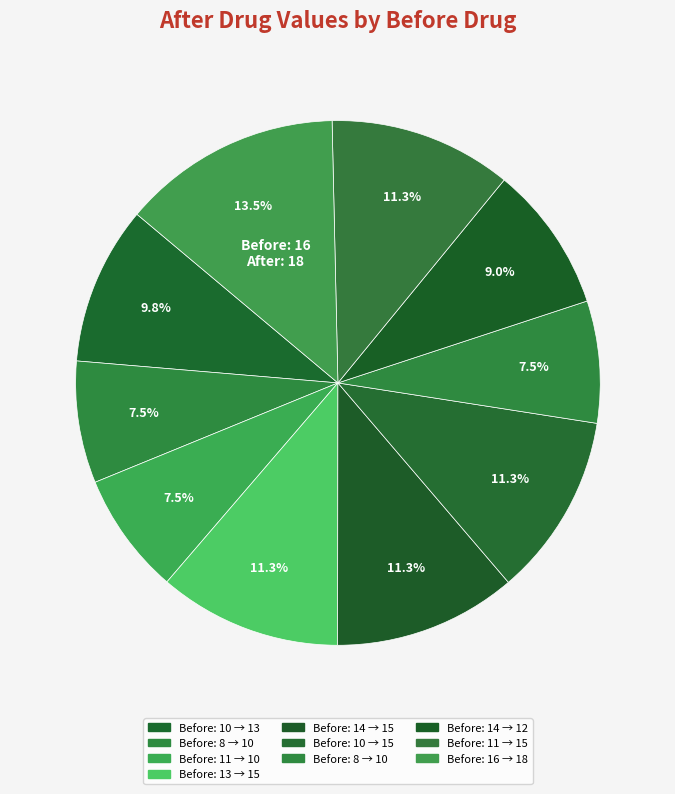

How many segments does this pie chart have?

10